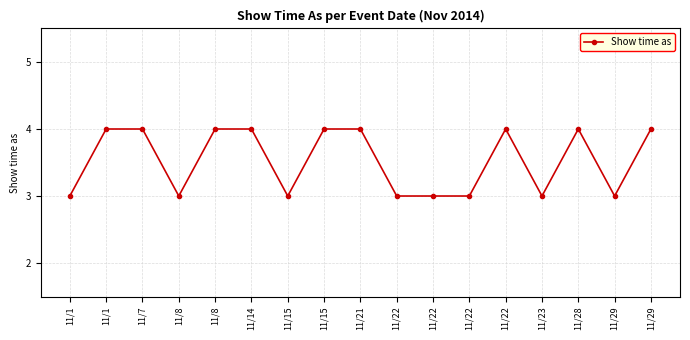

Count the number of categories in the chart.

17